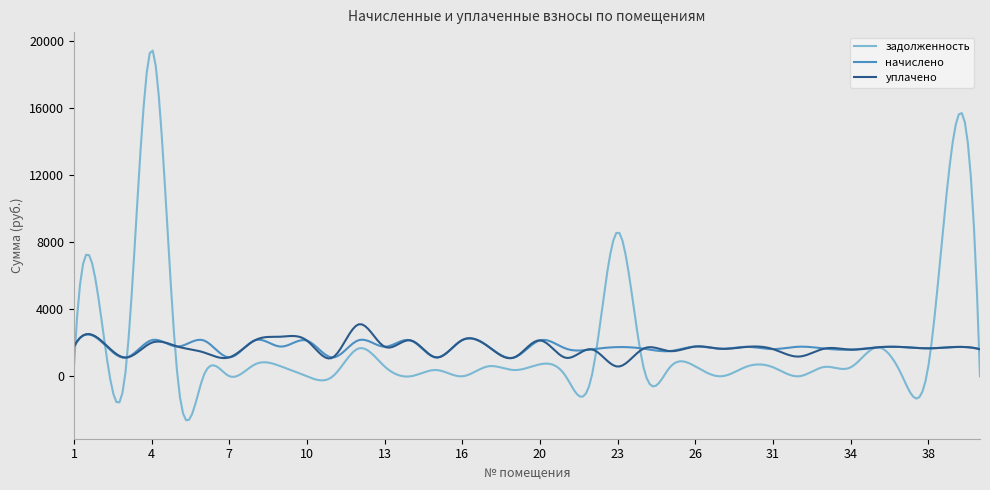

Which series has the largest range (max minus min)?

задолженность